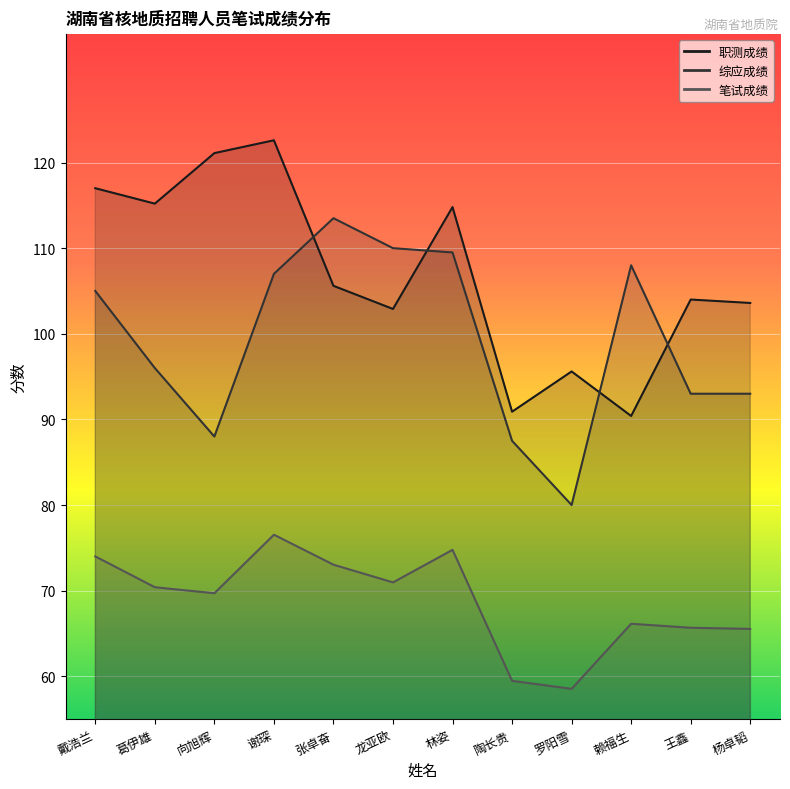

Where is 职测成绩 nearest to the value 106?

张卓奋